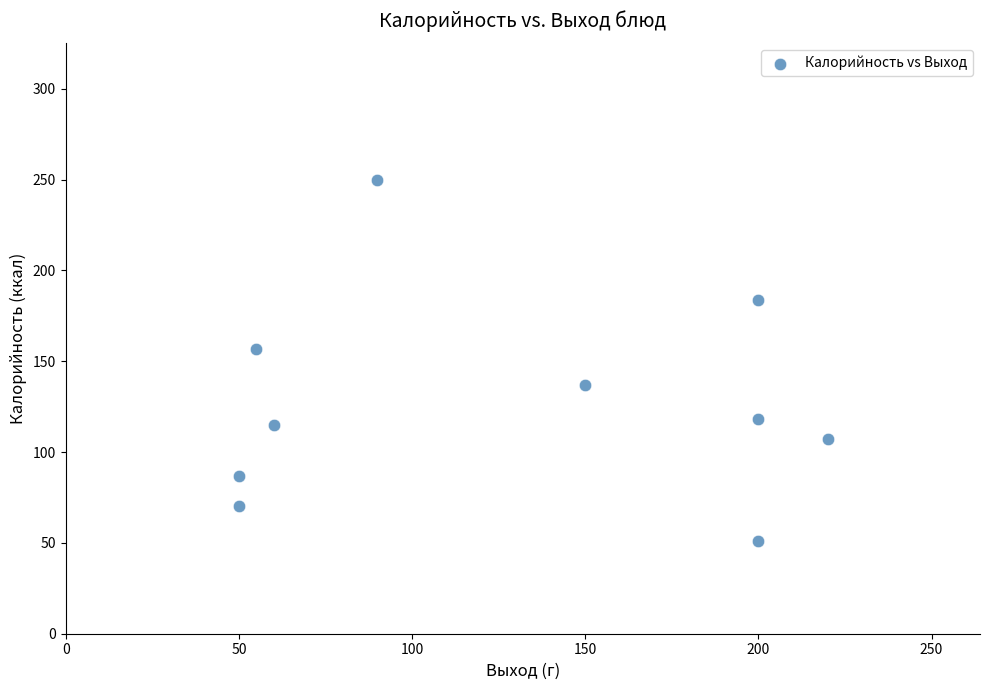

What is the range of X values (max minus min)?

170.0